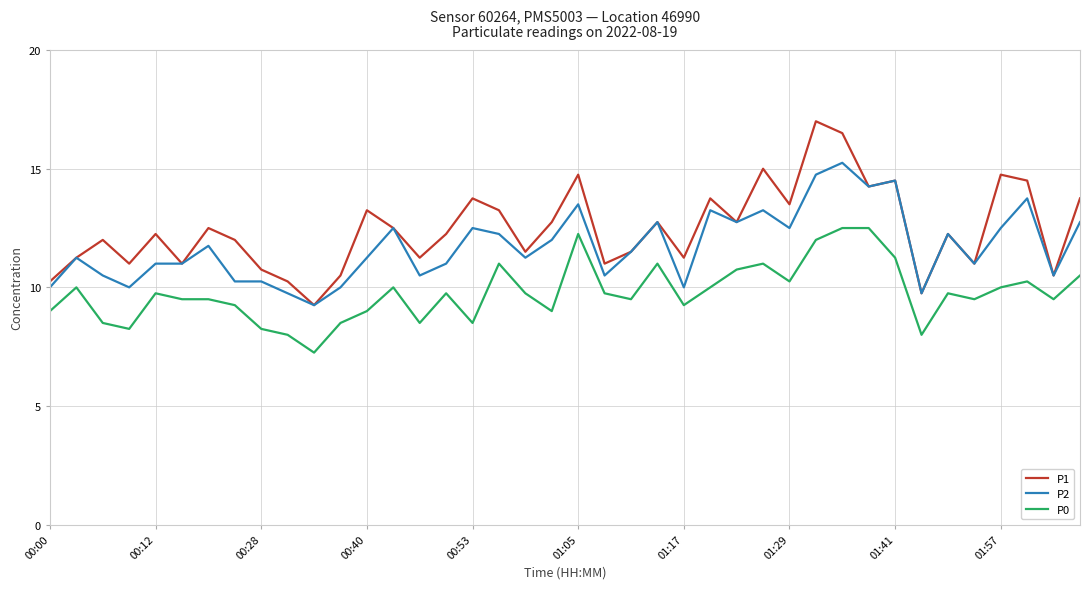

True or false: P0 and P2 intersect in this chart.

False